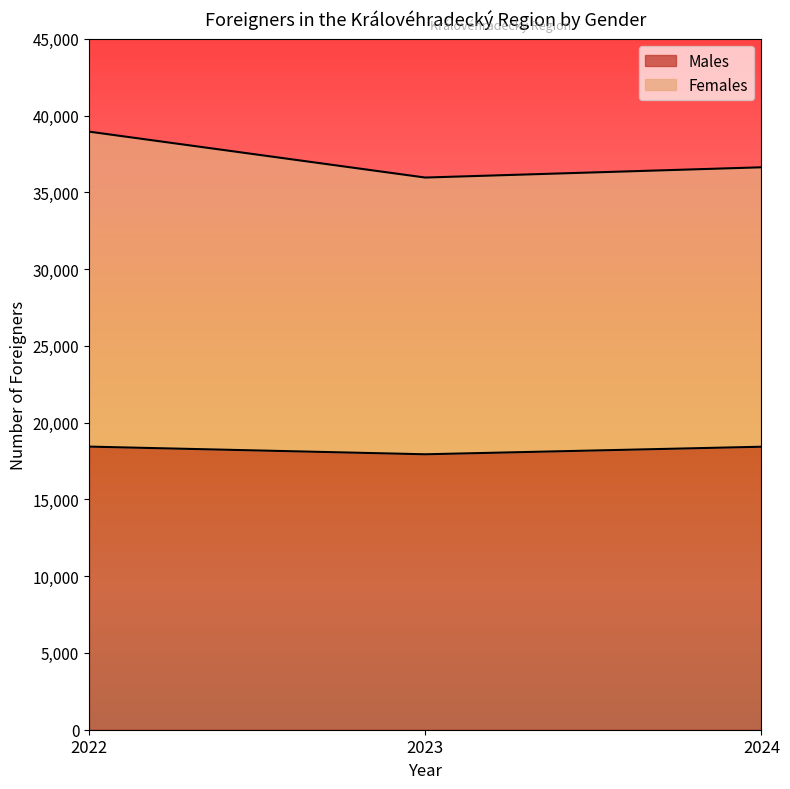

What is the value of the Females point at the 2nd from the left?

35963